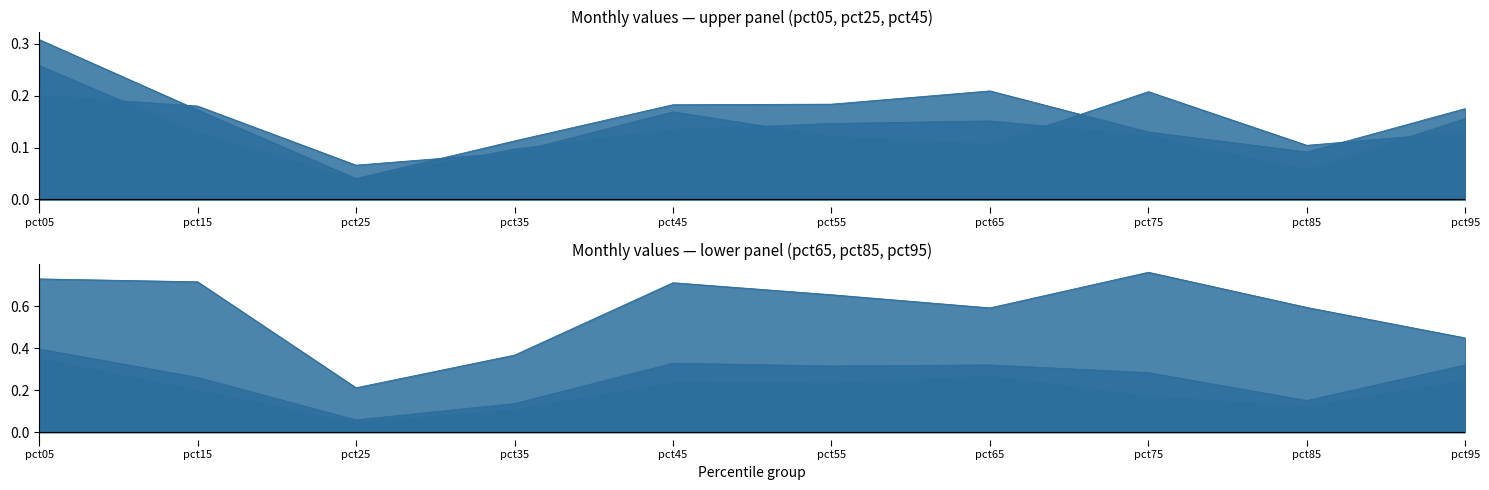

What is the value of the pct05 point at the 2nd from the left?

0.2